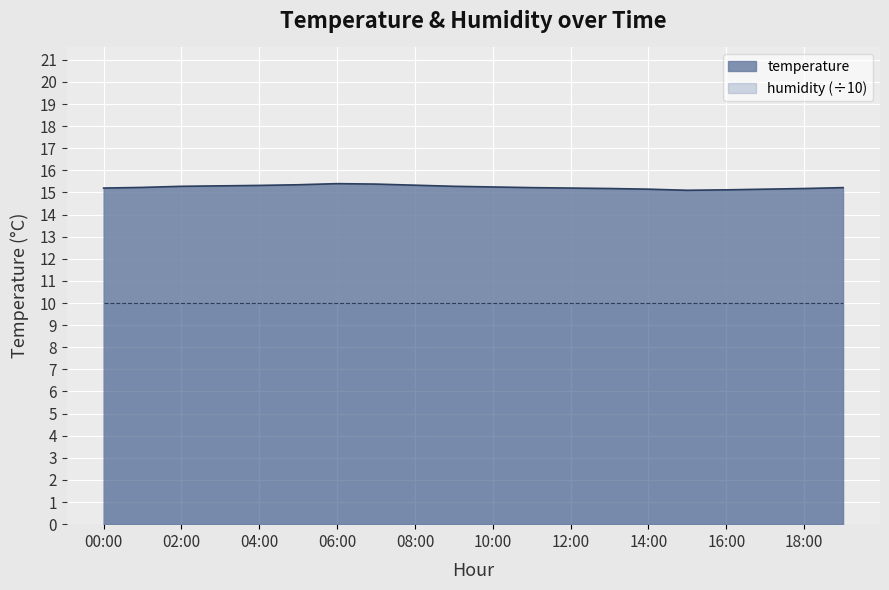

What is the sum of the values at 05:00 and 18:00?

30.5